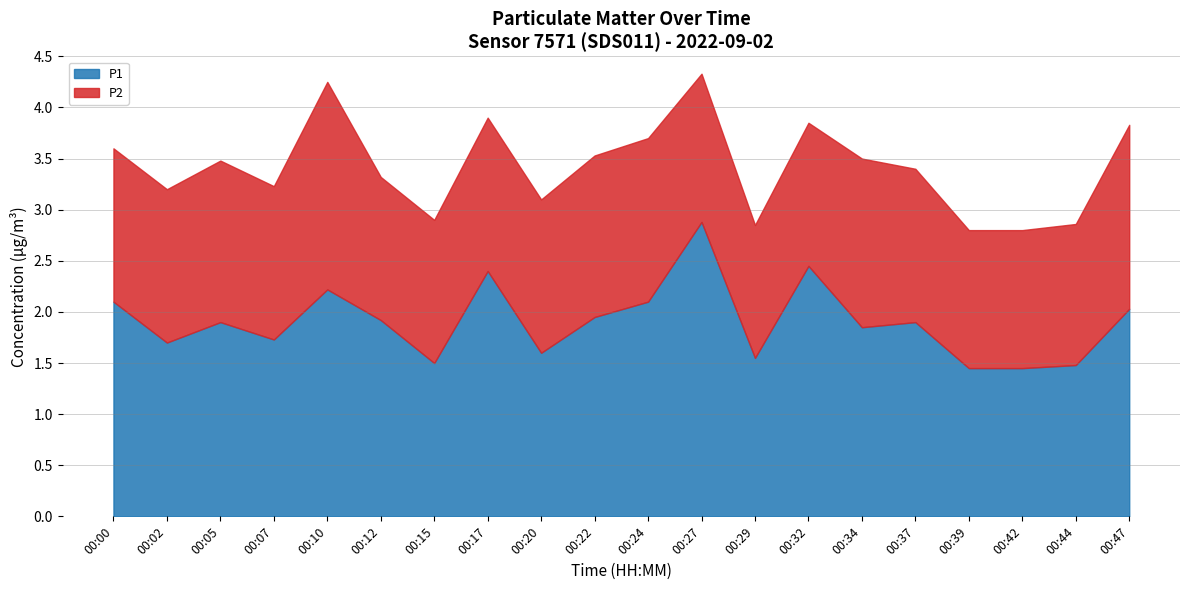

How many interior local peaks does the P1 series have?

6